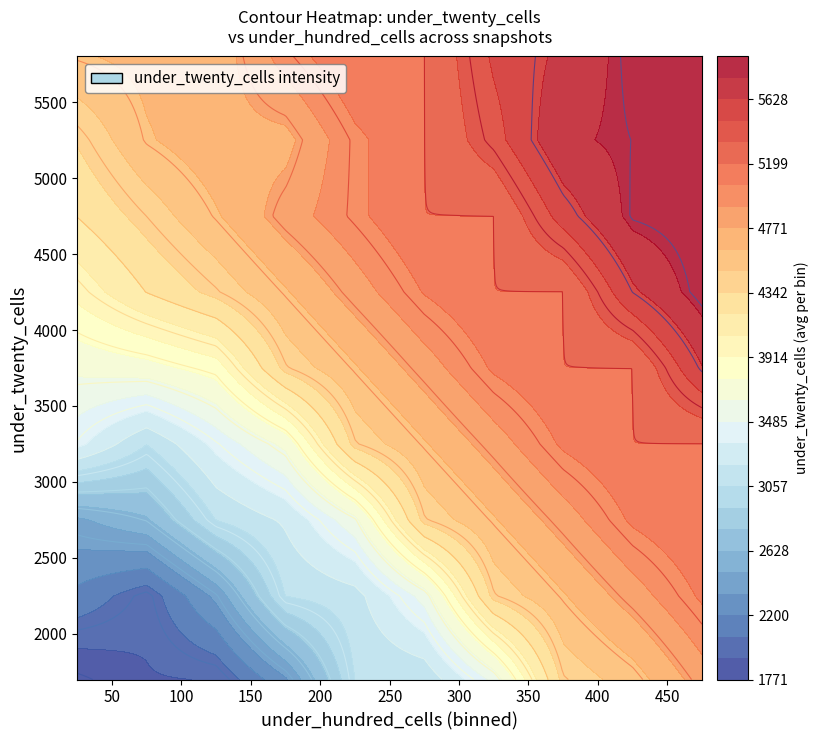

Between under_twenty_cells and under_hundred_cells, which is larger?

under_twenty_cells